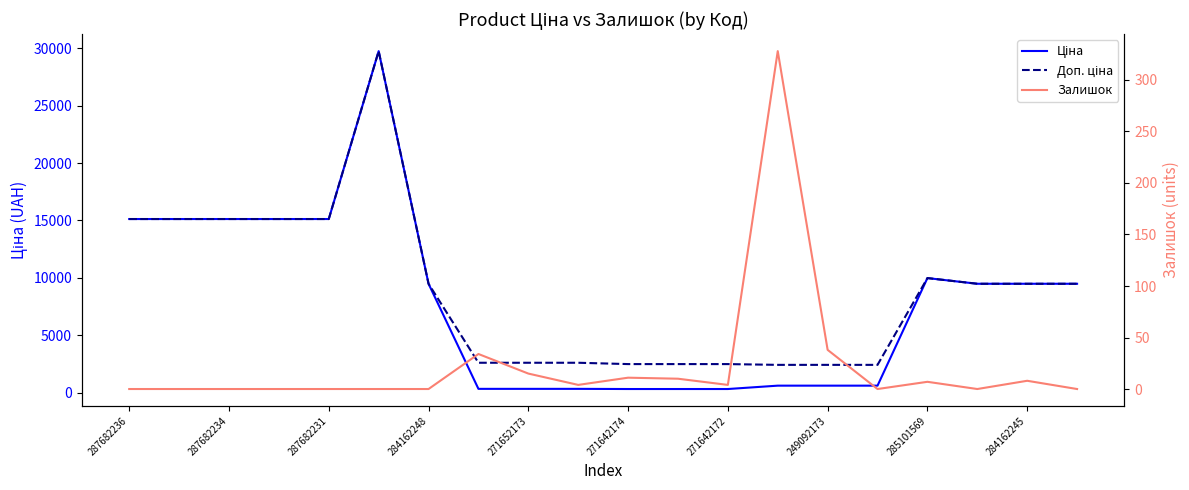

In Ціна, how many points are higher than both neighbors (excluding endpoints)?

2